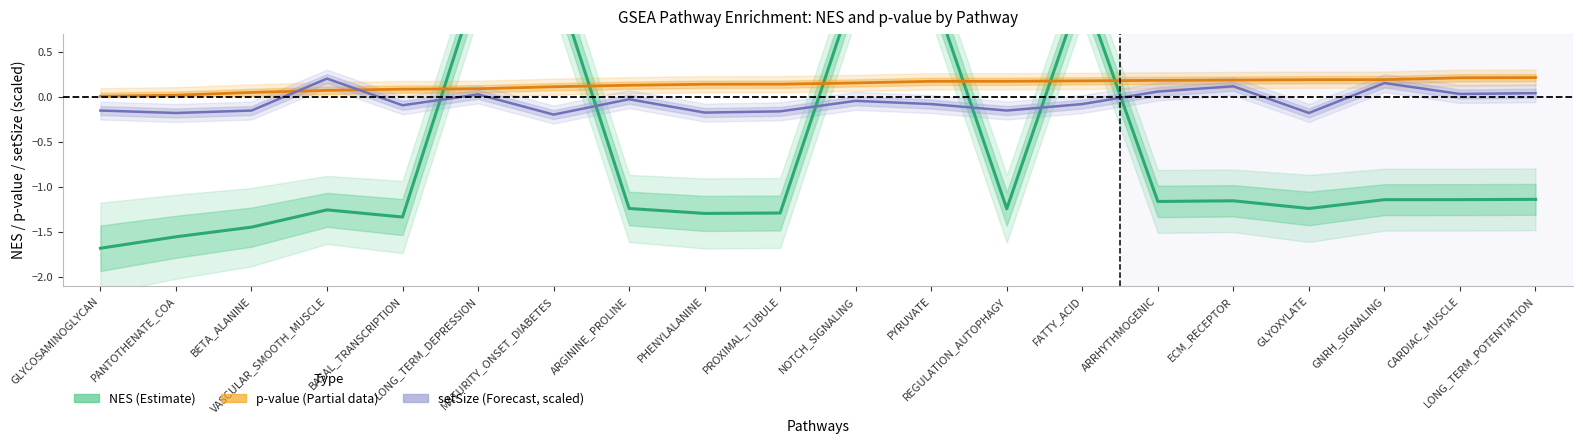

Rank the series by their average value, from lowest to highest.

NES (Estimate), setSize (Forecast, scaled), p-value (Partial)